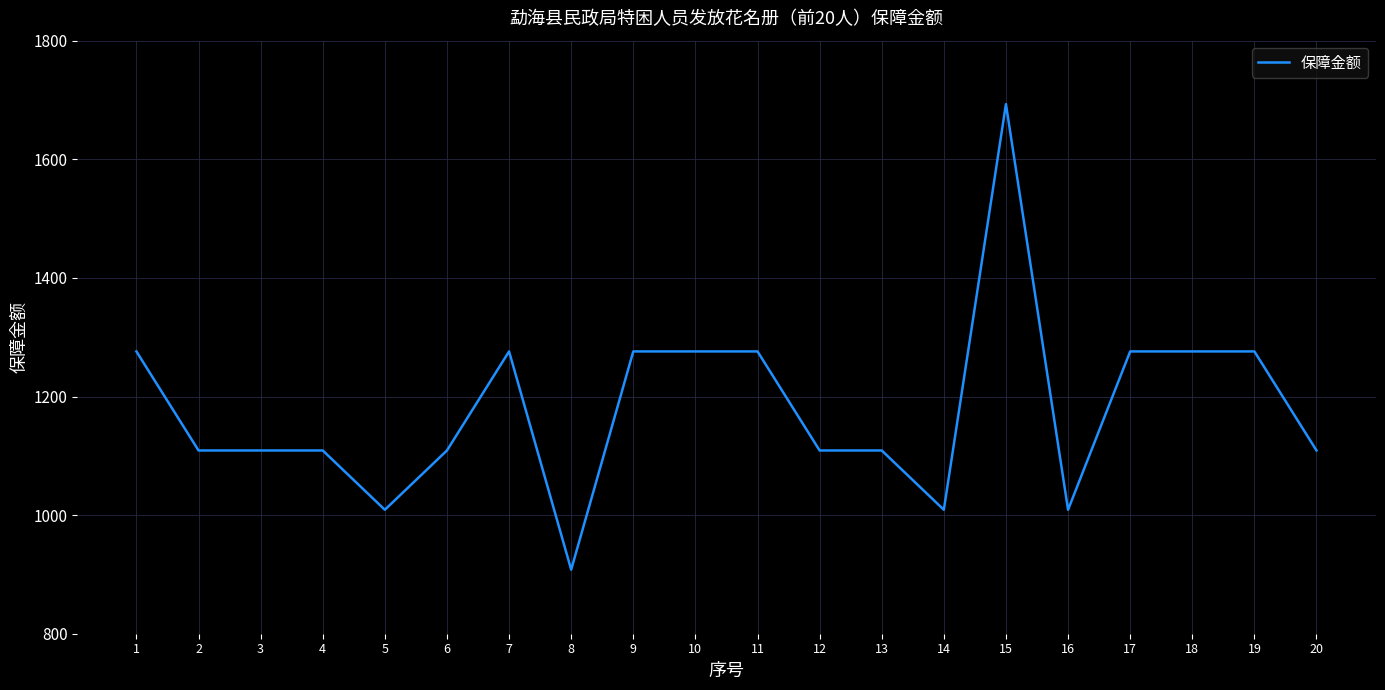

What is the difference between the values at 8 and 1?

368